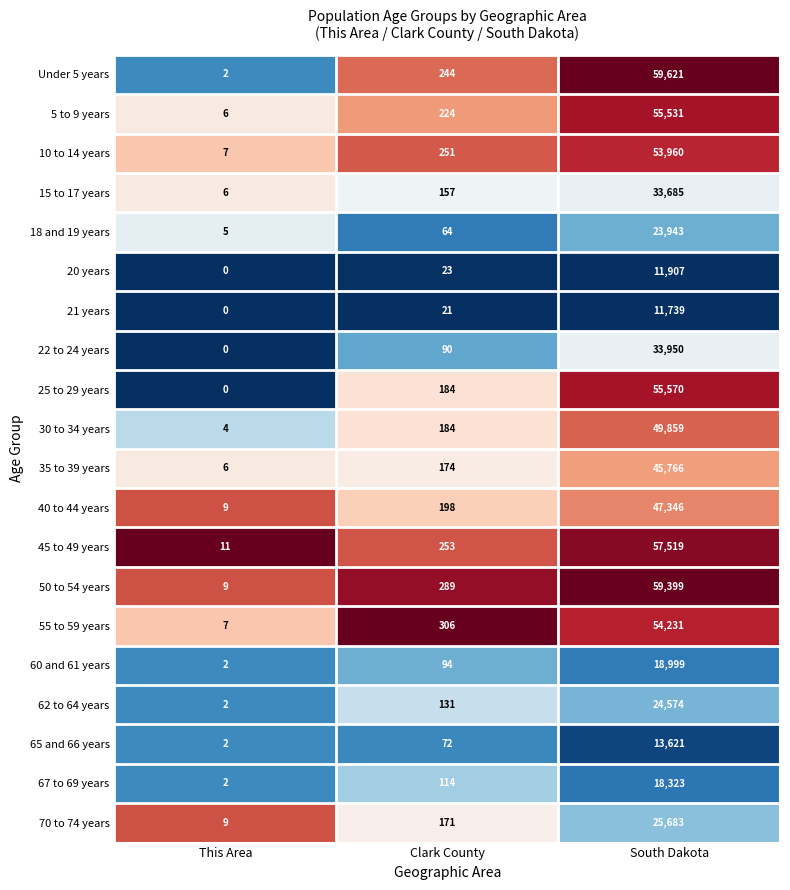

Rank the series by their maximum value, from lowest to highest.

21 years, 20 years, 65 and 66 years, 67 to 69 years, 60 and 61 years, 18 and 19 years, 62 to 64 years, 70 to 74 years, 15 to 17 years, 22 to 24 years, 35 to 39 years, 40 to 44 years, 30 to 34 years, 10 to 14 years, 55 to 59 years, 5 to 9 years, 25 to 29 years, 45 to 49 years, 50 to 54 years, Under 5 years